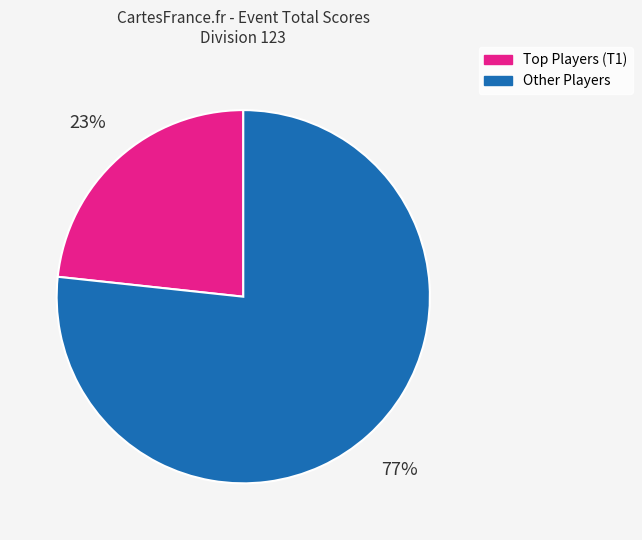

Does any single category account for the majority?

Yes